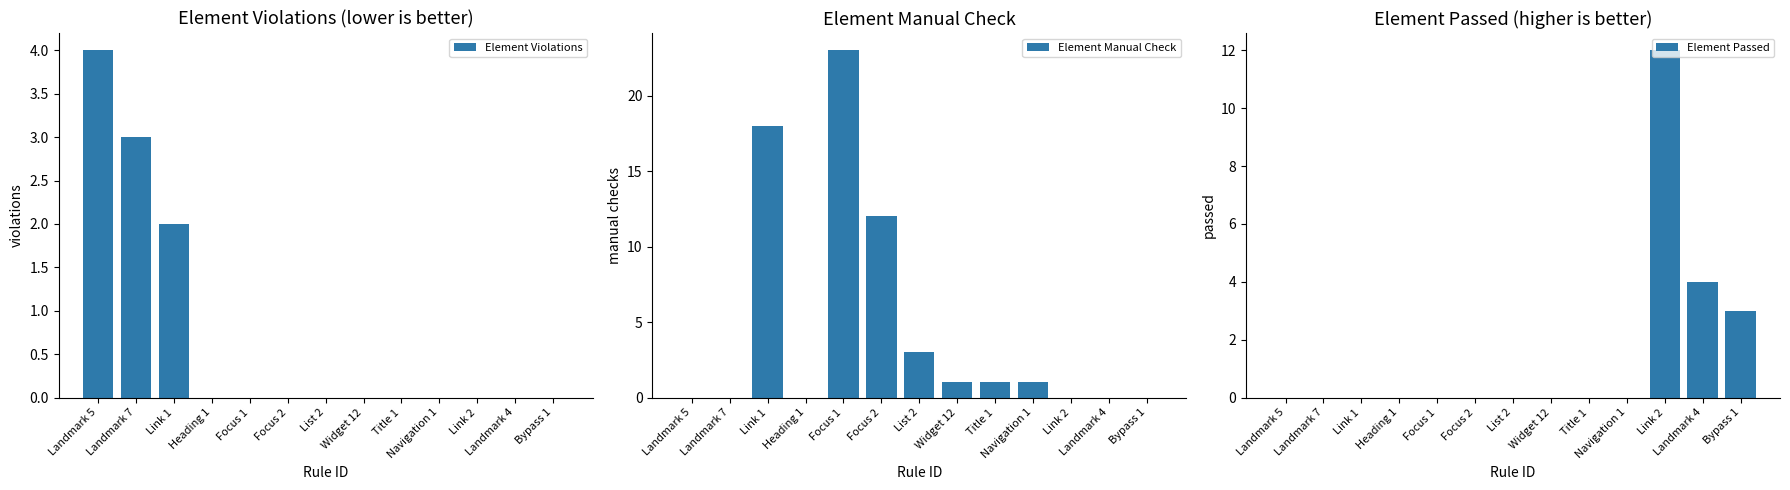

Which series has the largest range (max minus min)?

Element Manual Check